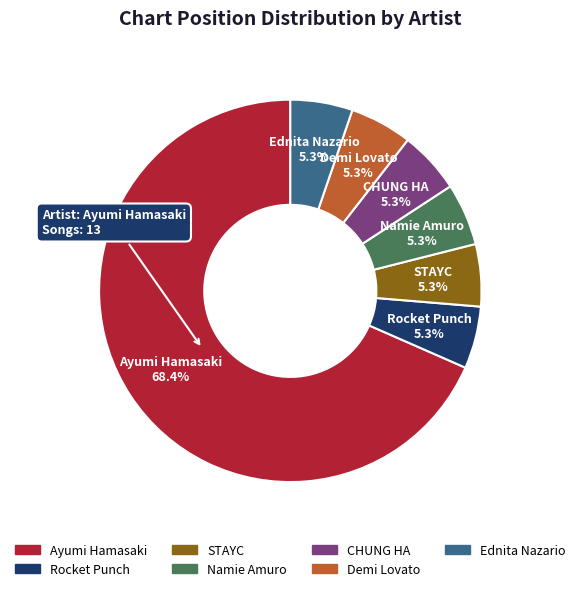

Which slice is the largest?

Ayumi Hamasaki